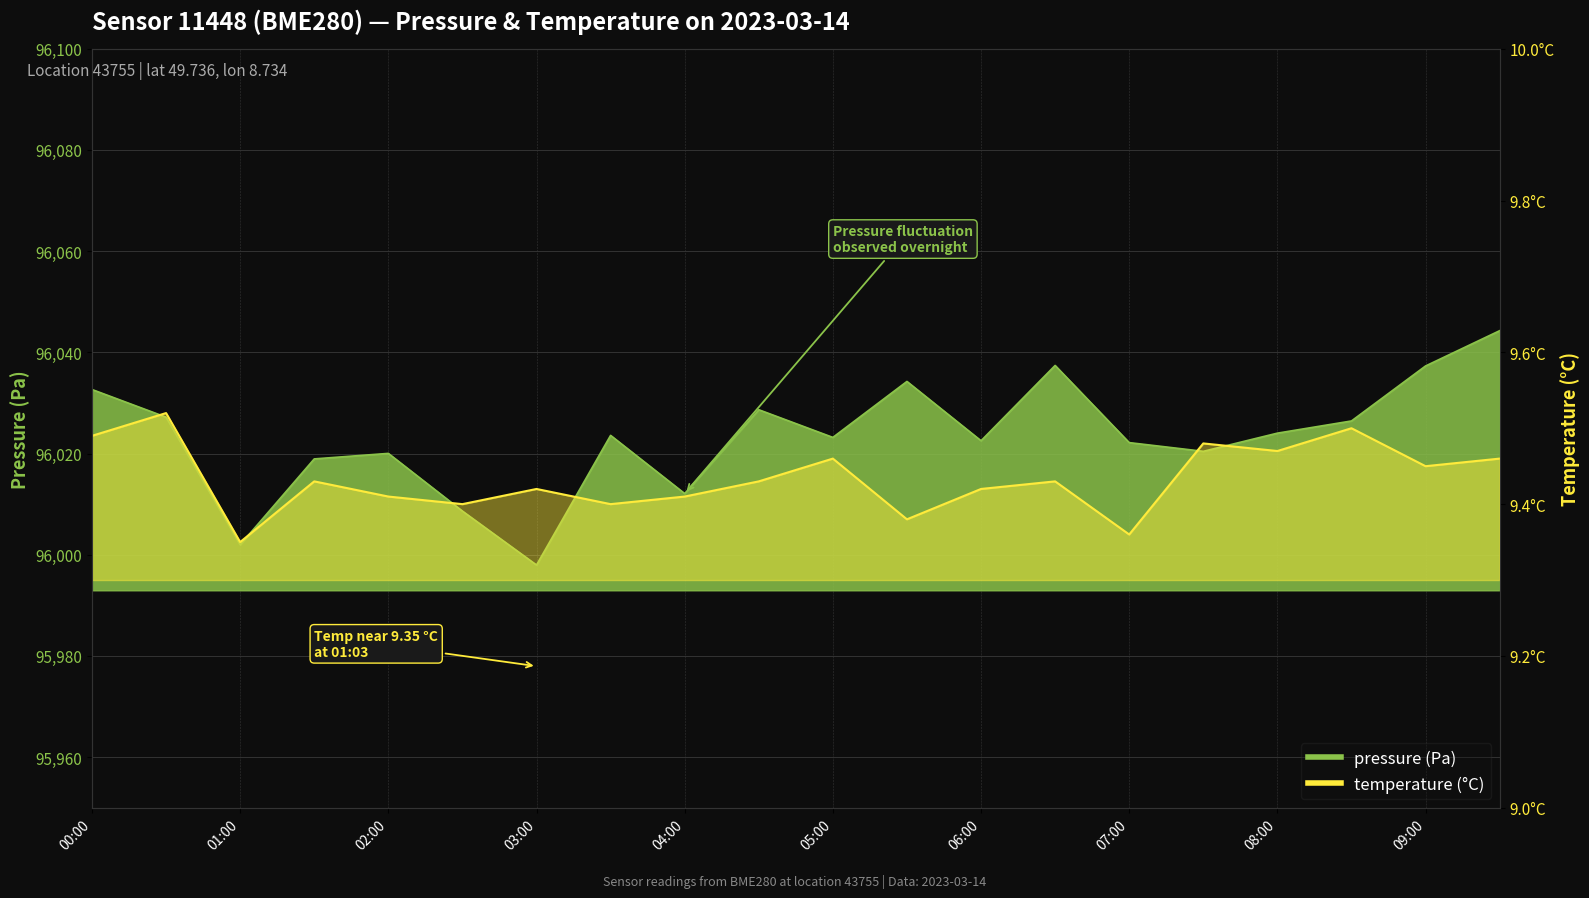

What is the value of the pressure point at the 1st from the left?

96032.7